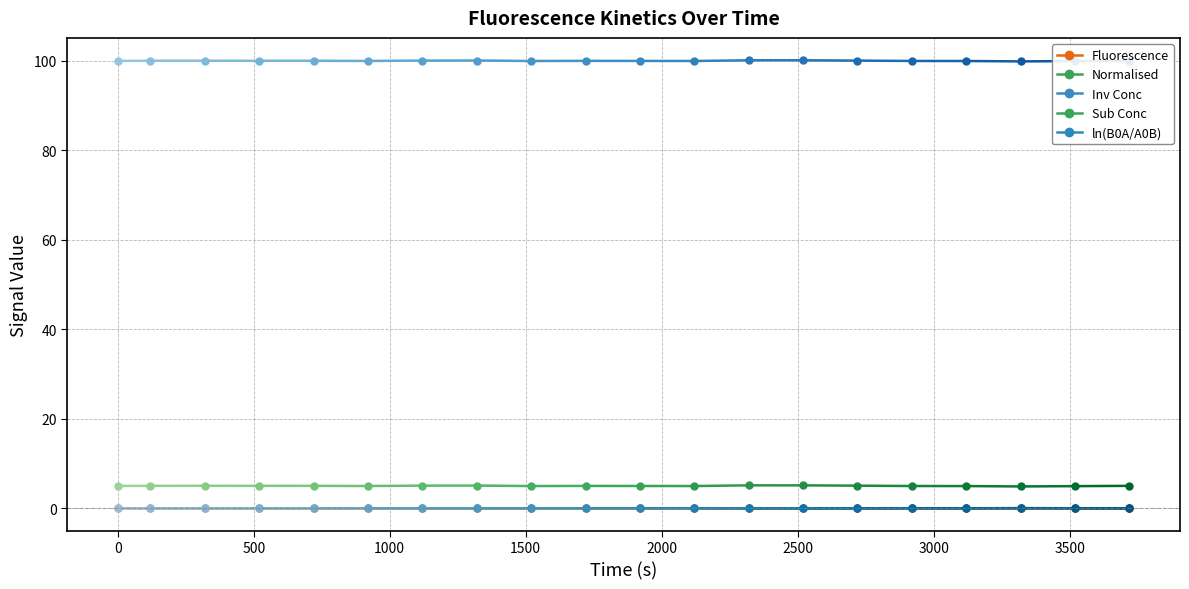

Between 19 and 13, which is larger?

19